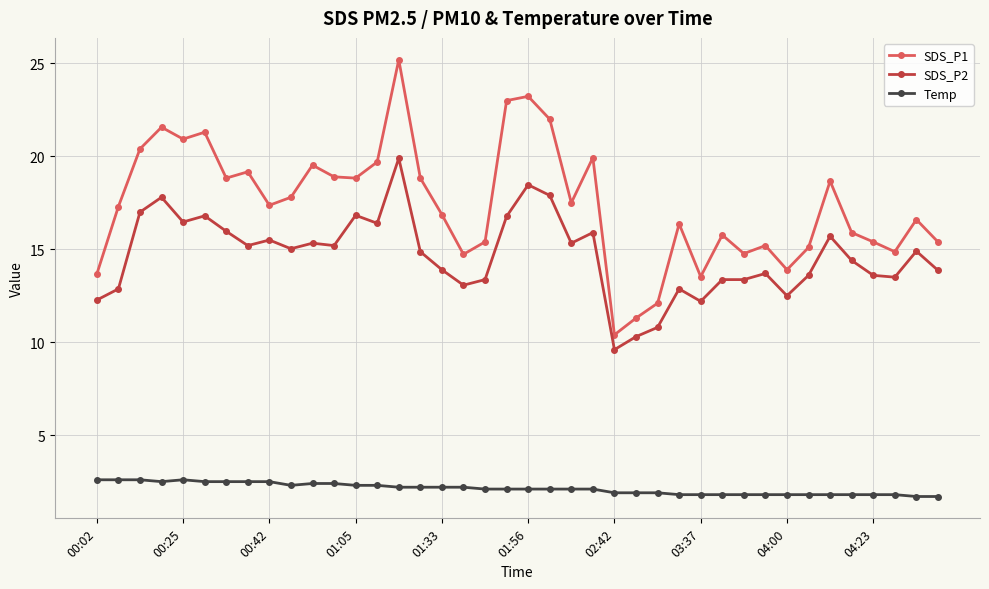

Which series has the widest spread of values?

SDS_P1